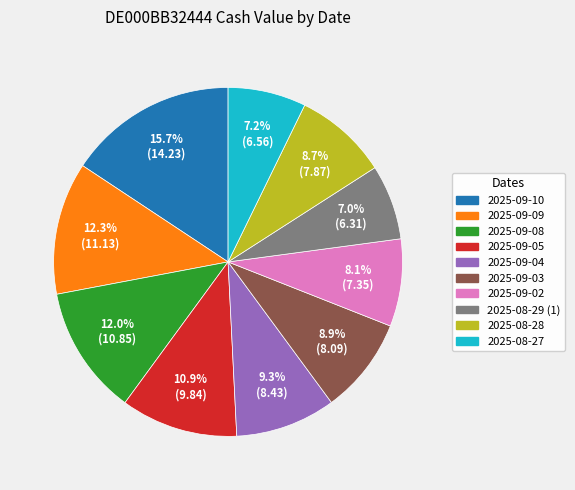

Between 2025-09-04 and 2025-09-02, which is larger?

2025-09-04